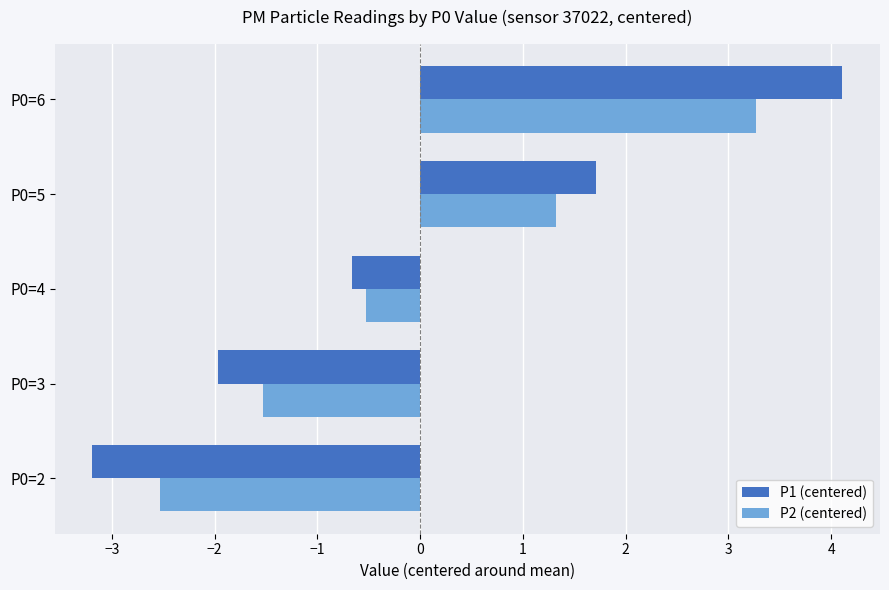

True or false: P1 (centered) has a value of 3.0 at P0=5.

False